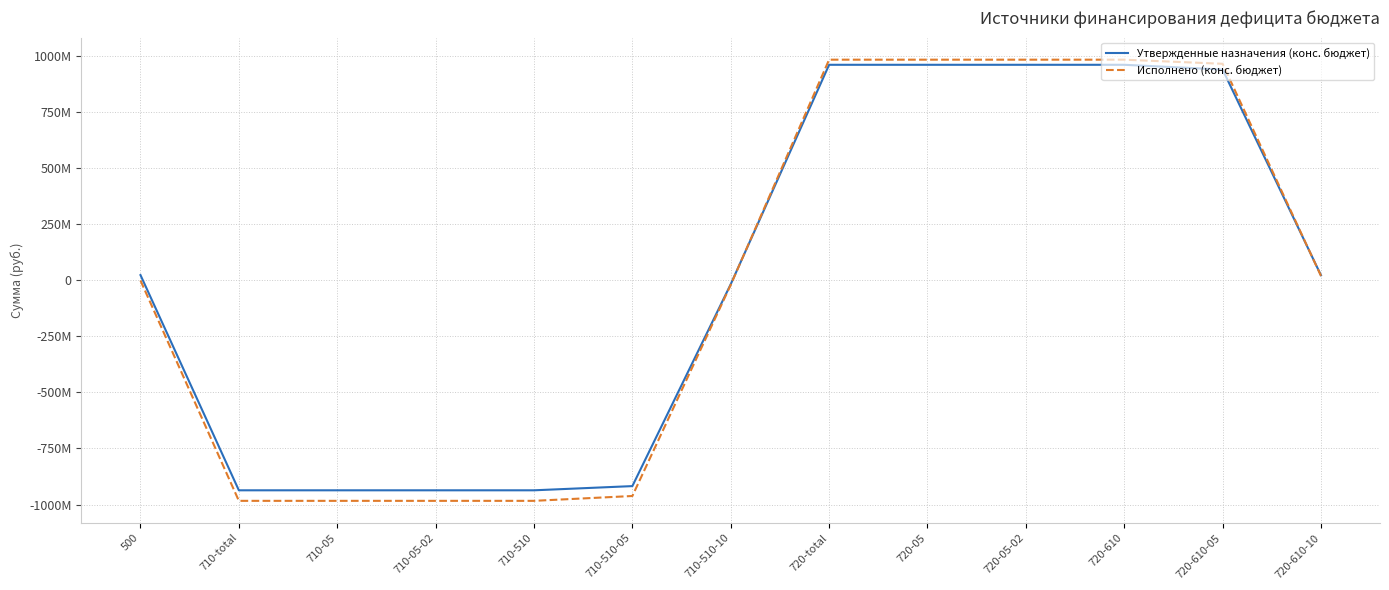

True or false: Утвержденные назначения (конс. бюджет) has more than 1 points higher than both neighbors.

False